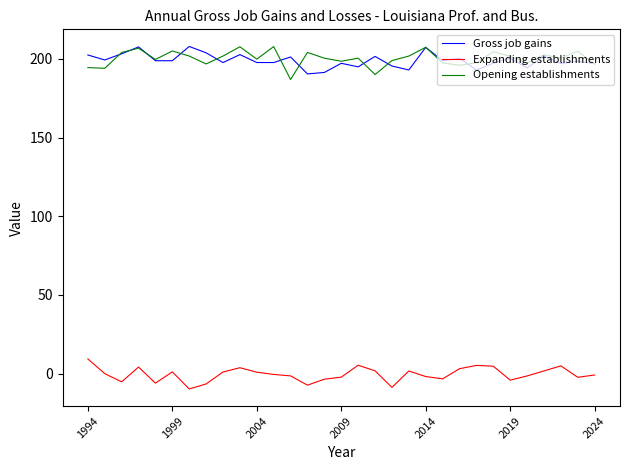

True or false: Opening establishments and Expanding establishments intersect in this chart.

False